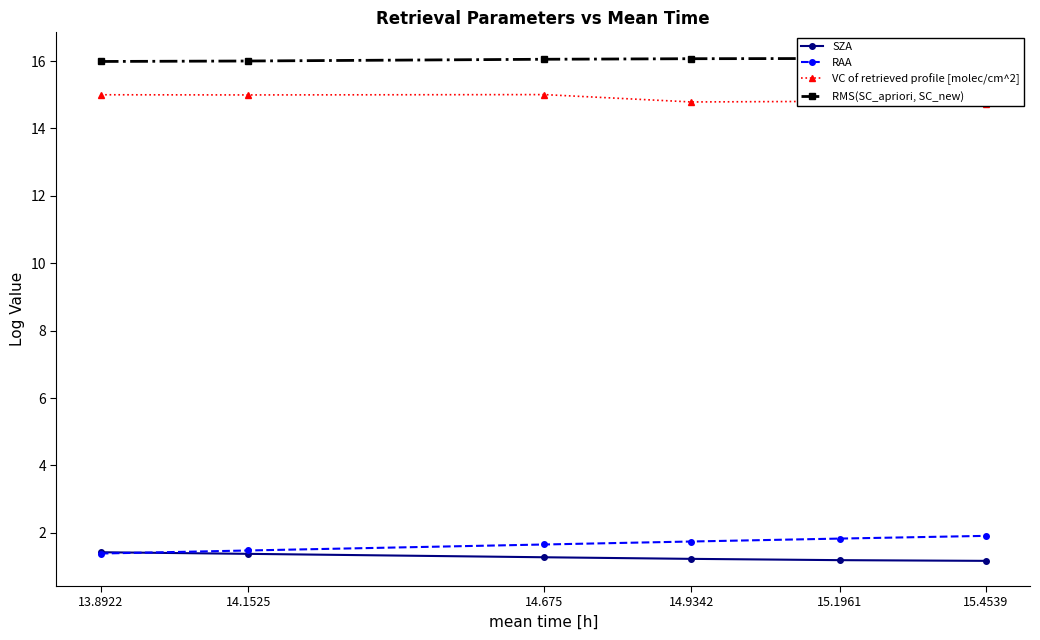

What is the approximate value of SZA at 14.675?

1.3